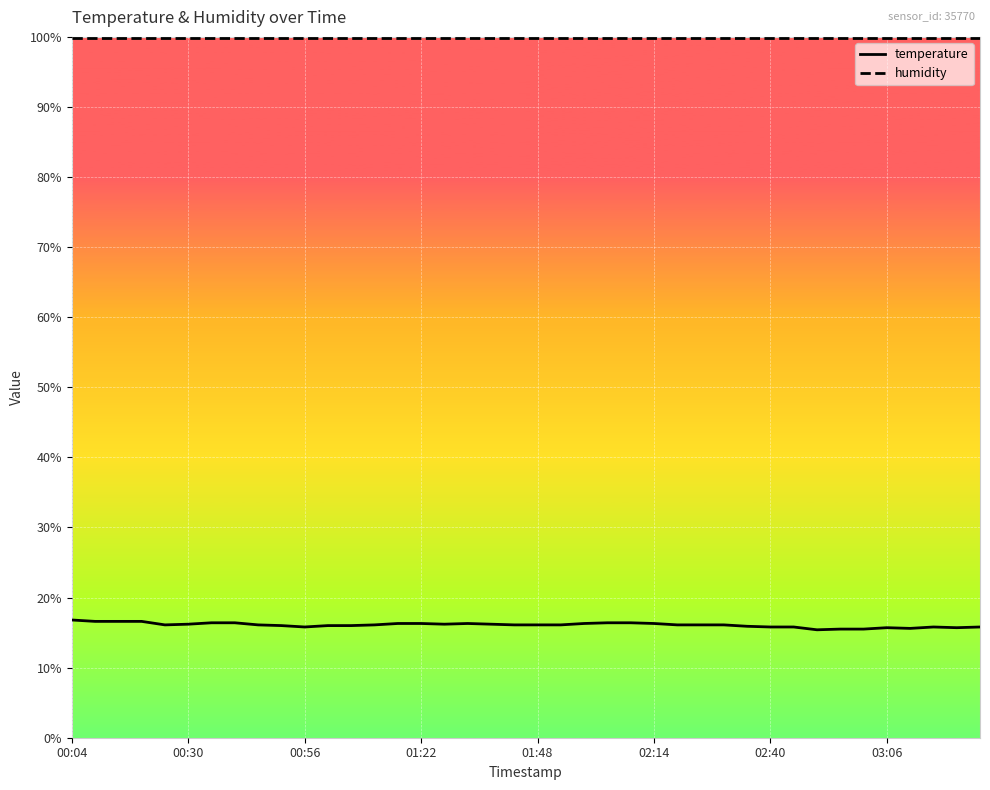

True or false: temperature and humidity cross at least once.

False